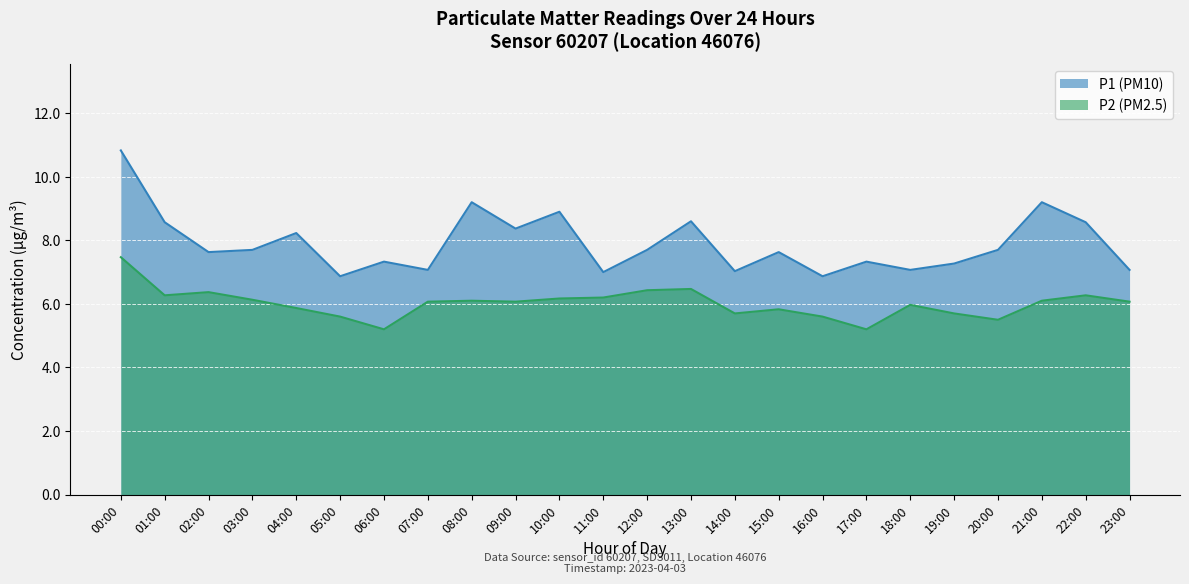

Between 03:00 and 09:00, which series saw the biggest shift?

P1